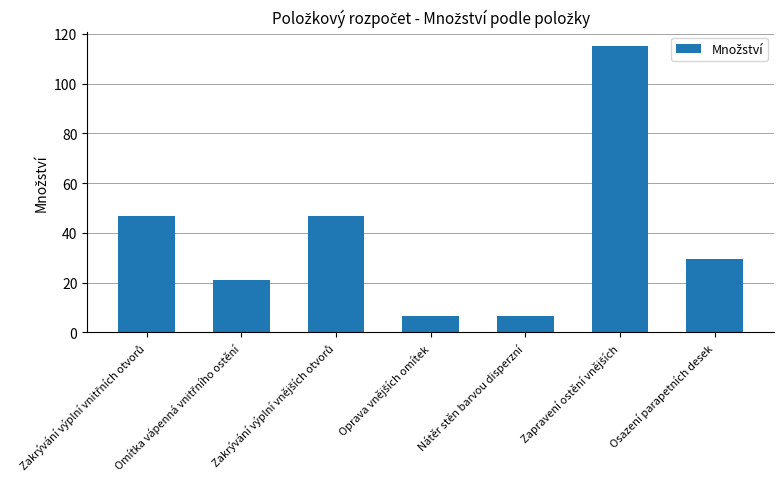

What is the approximate value at Osazení parapetních desek?

29.5